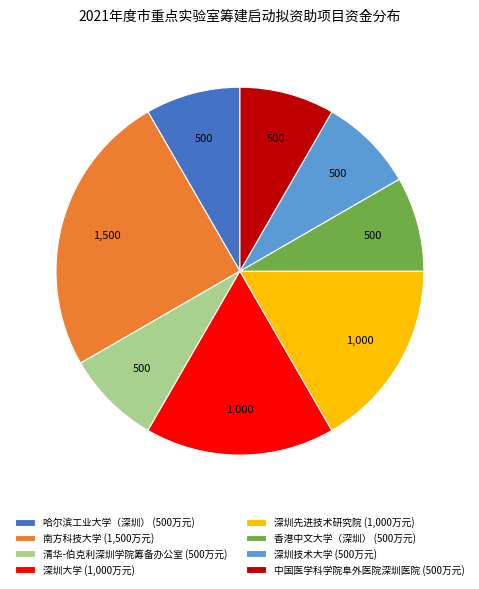

Combined, do 深圳技术大学 (500万元) and 南方科技大学 (1,500万元) account for over 50%?

No